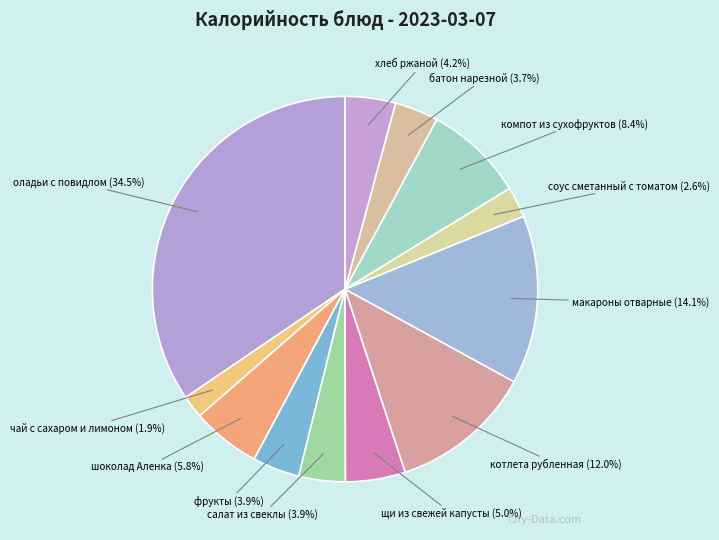

What is the largest slice in the pie chart?

оладьи с повидлом